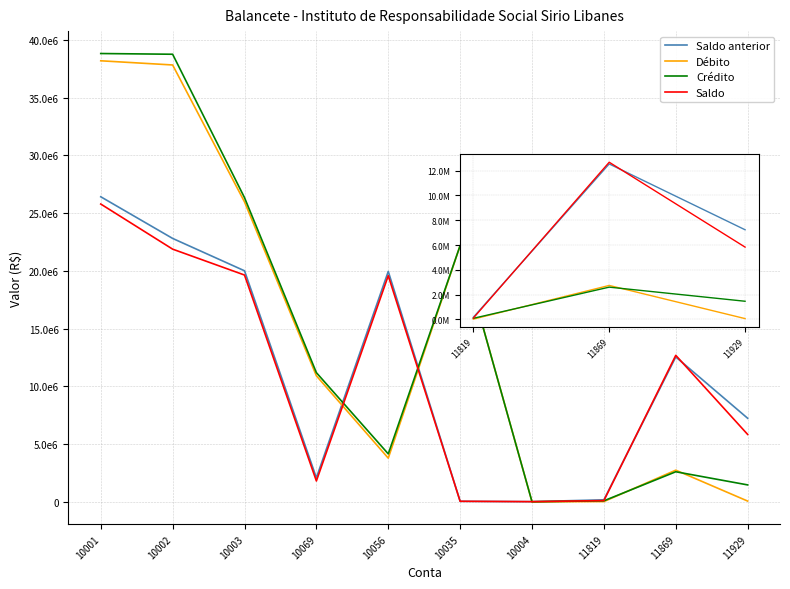

How many data points in Saldo are above 12682618?

5